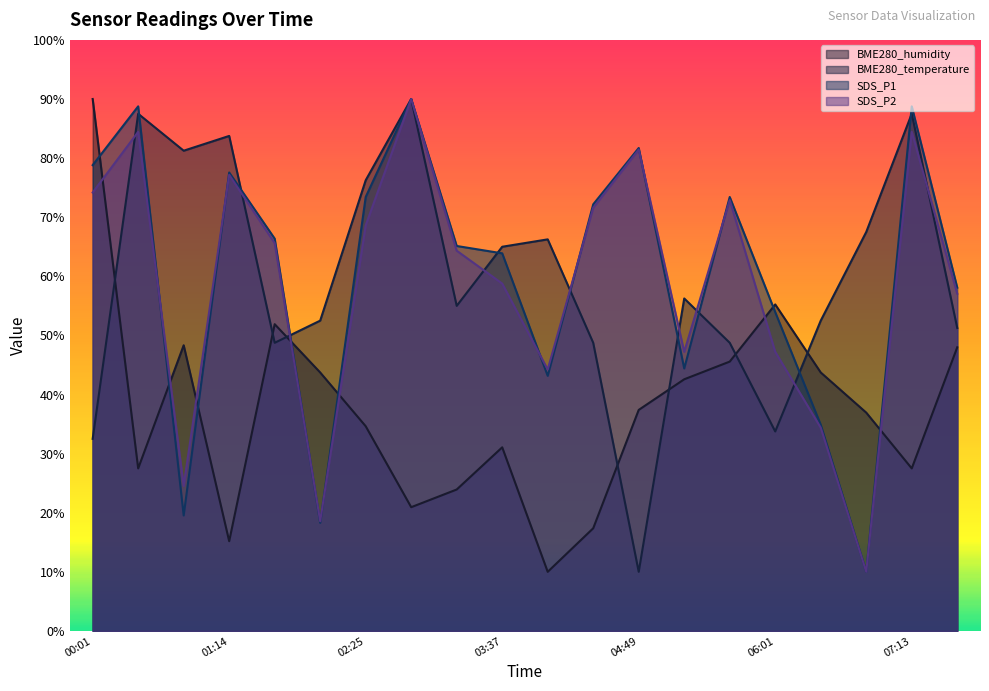

At which category does the chart reach its peak across all series?

00:01